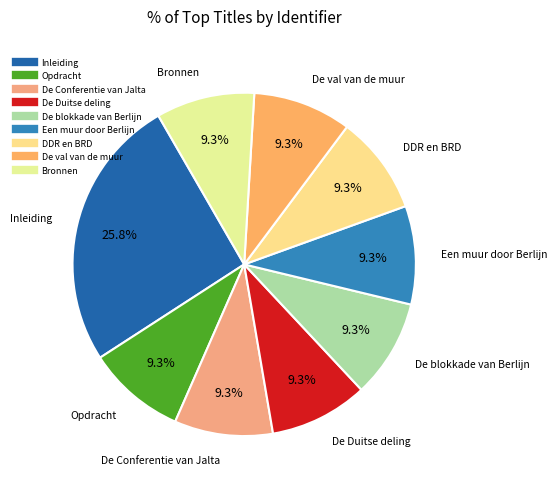

Count the number of slices in the pie.

9